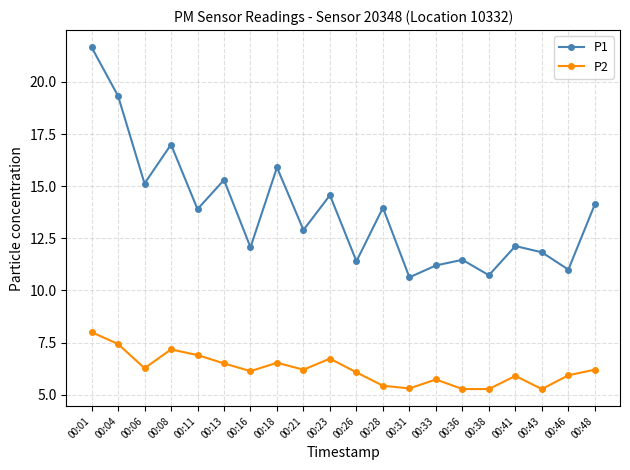

At 00:06, list the series in order from largest to smallest.

P1, P2